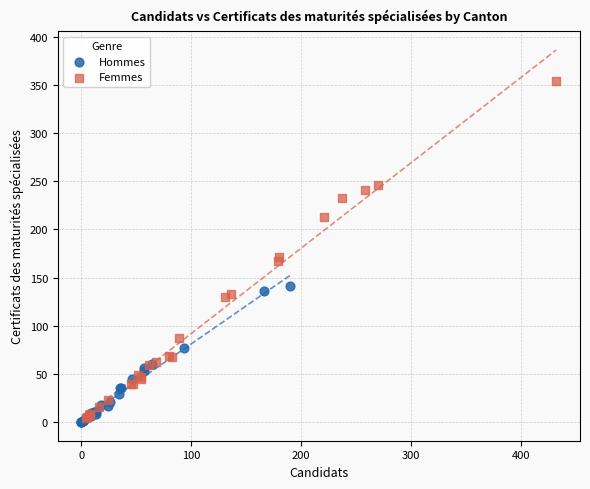

Which series reaches the minimum Y coordinate?

Hommes